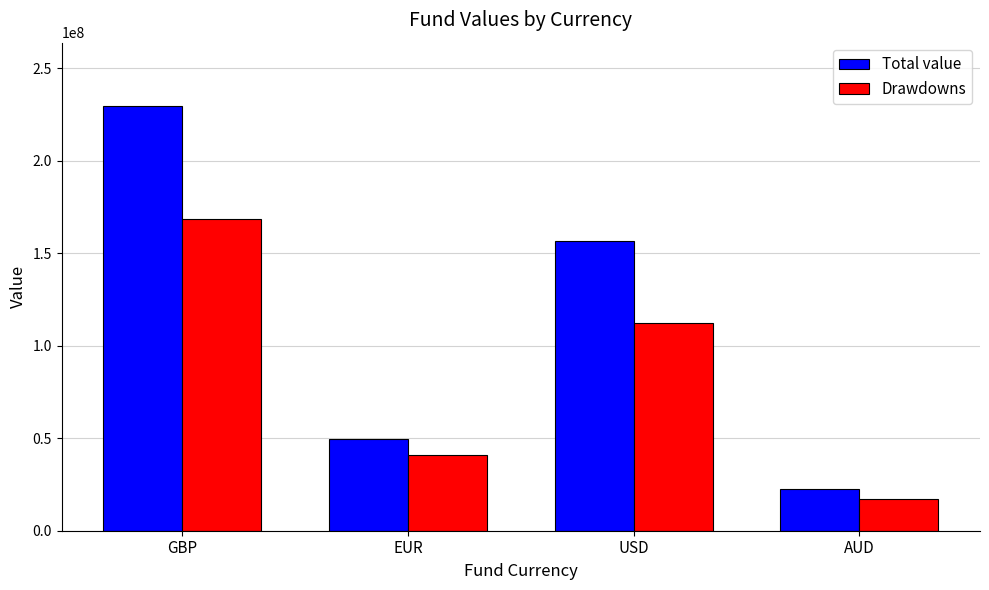

The Total value series shows 35049220 at AUD. True or false?

False